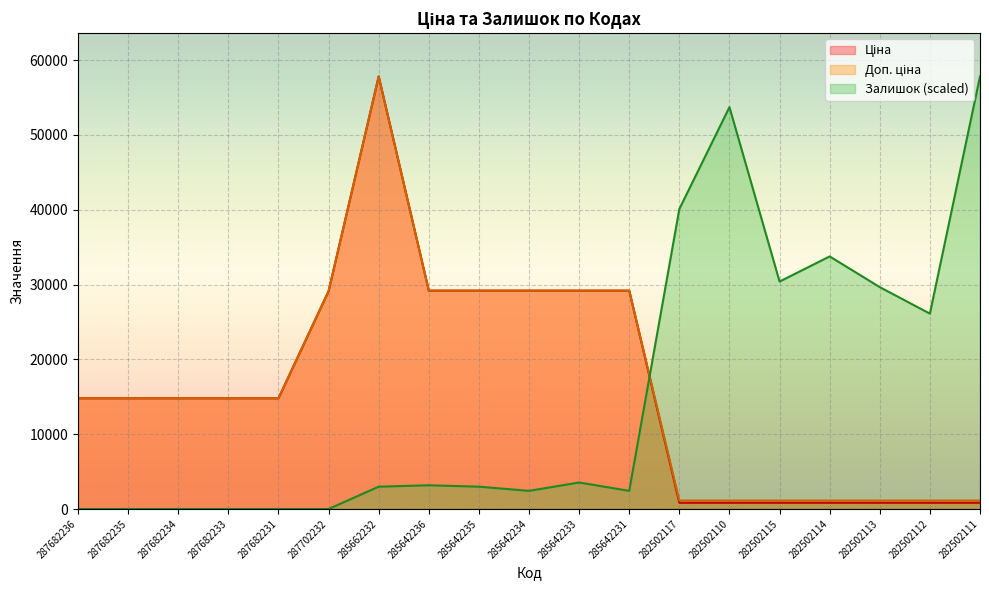

True or false: Залишок has a value of 33763.1 at 282502114.

True